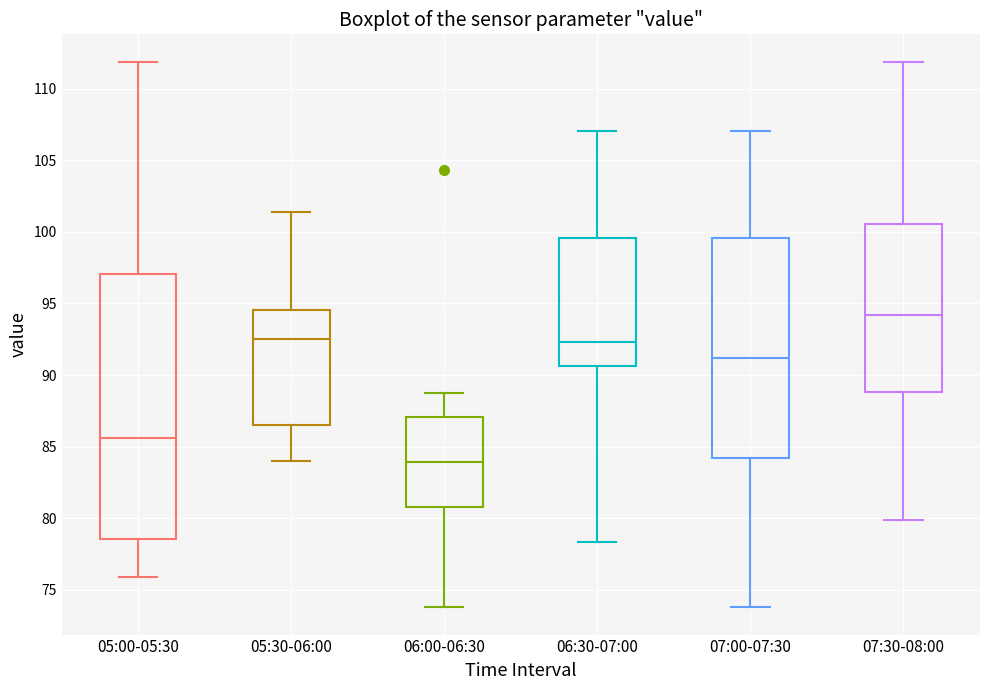

Which box is the tallest, from its lower edge to its upper edge?

05:00-05:30